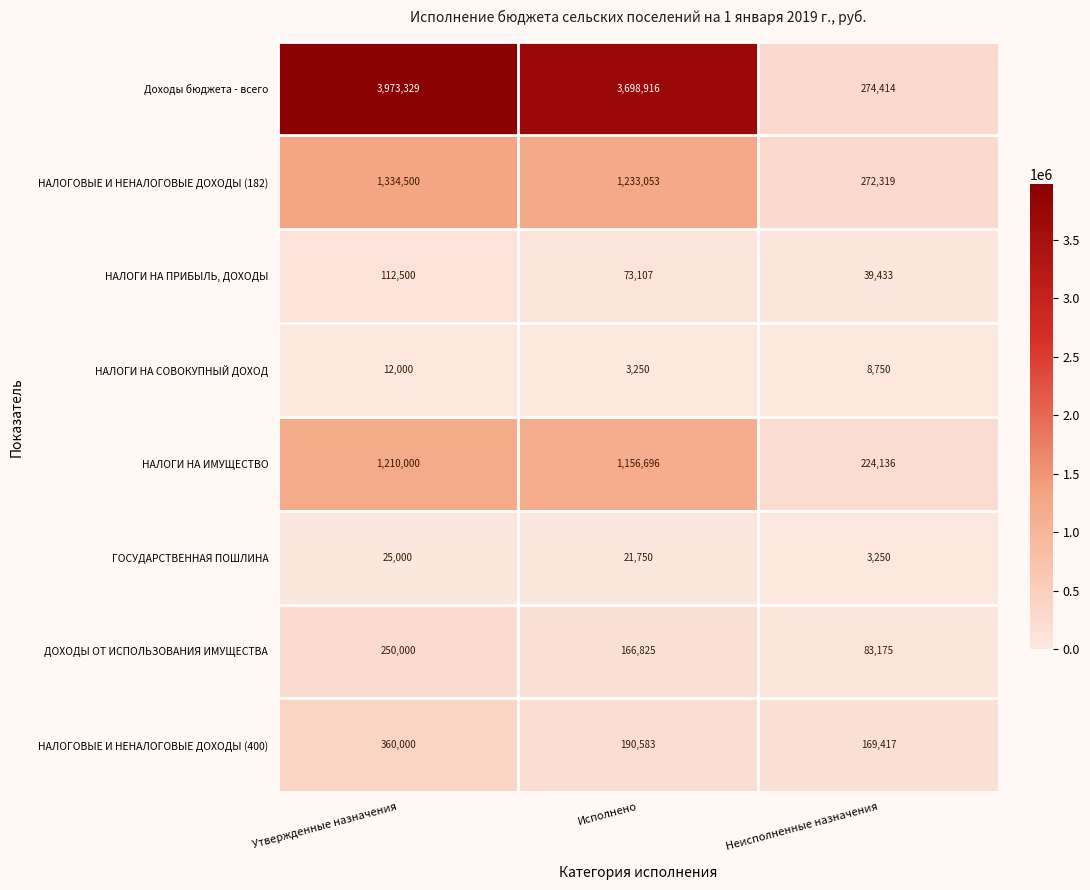

What is the total value across all series at Неисполненные назначения?

1074894